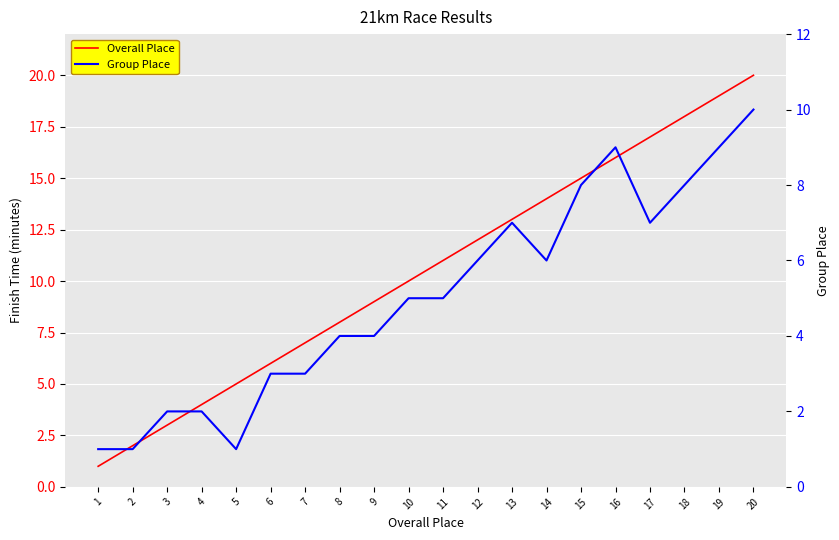

True or false: Group Place and Overall Place cross at least once.

False